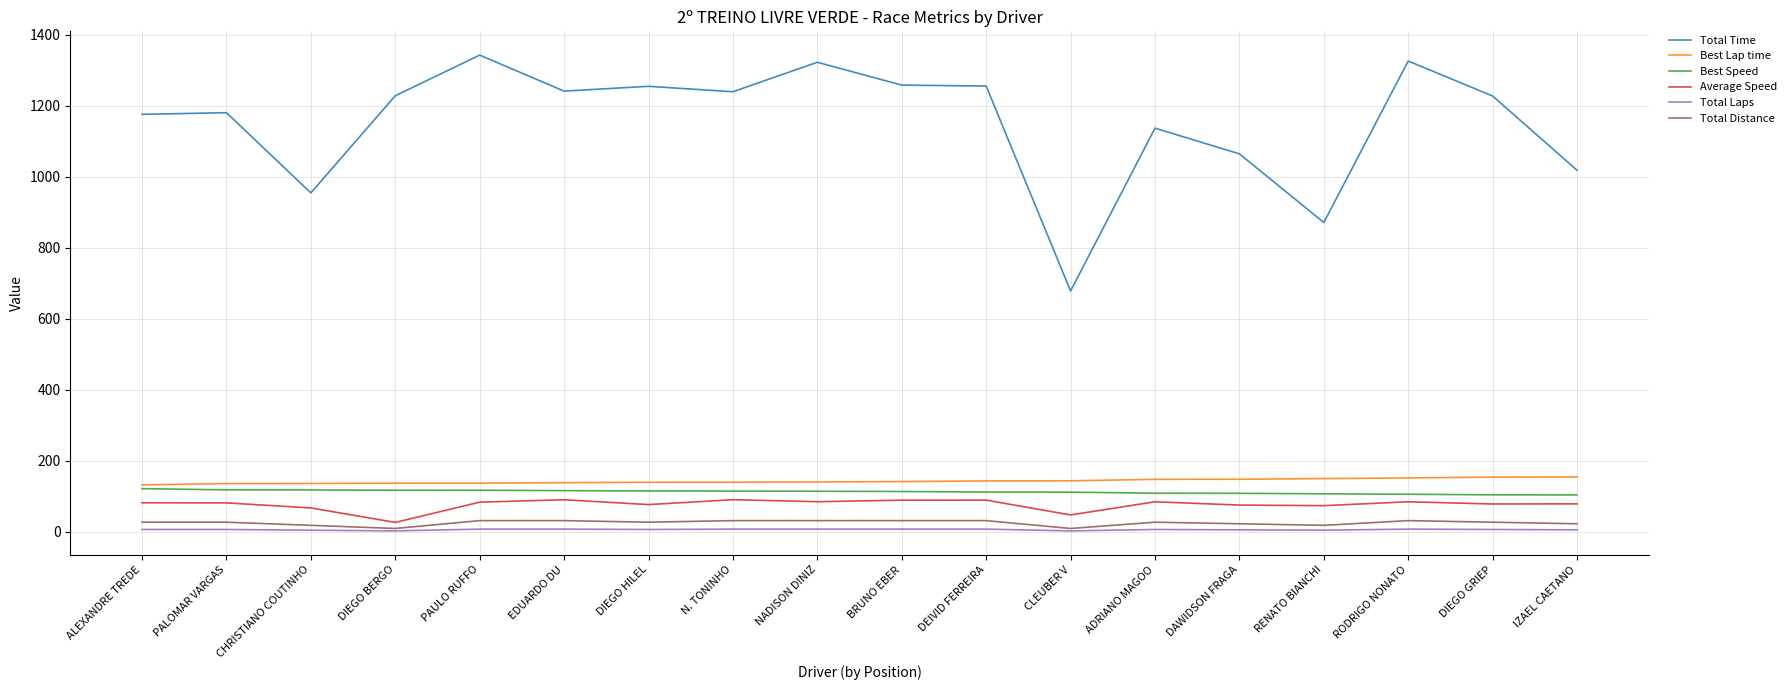

Which series has the largest total across all categories?

Total Time